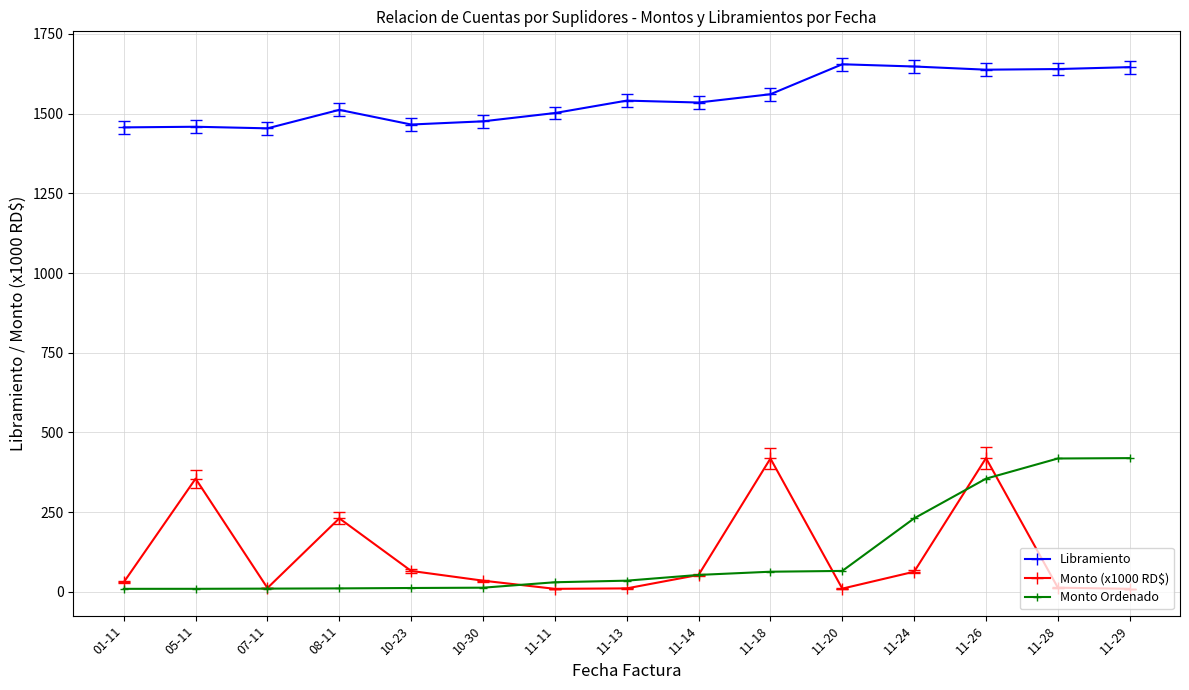

What is the total value across all series at 11-18?

2042.3